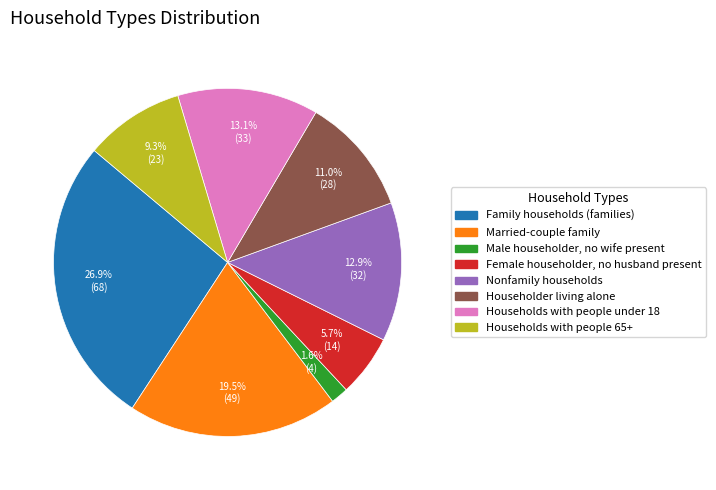

The Male householder, no wife present slice represents 13% of the pie. True or false?

False